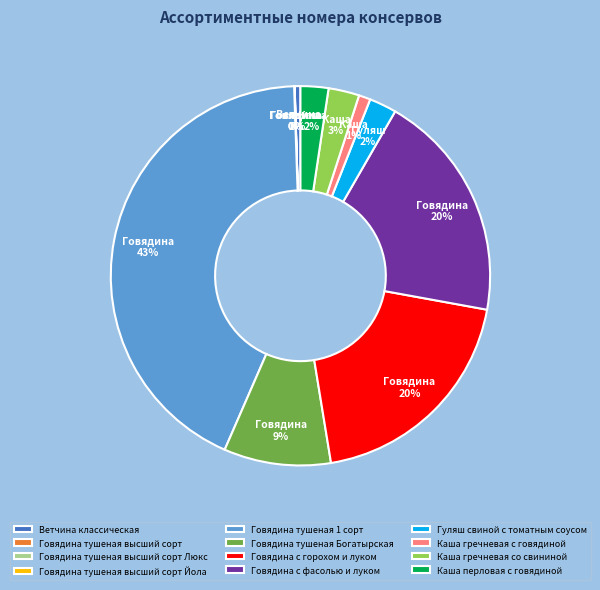

Is there a majority slice in this chart?

No